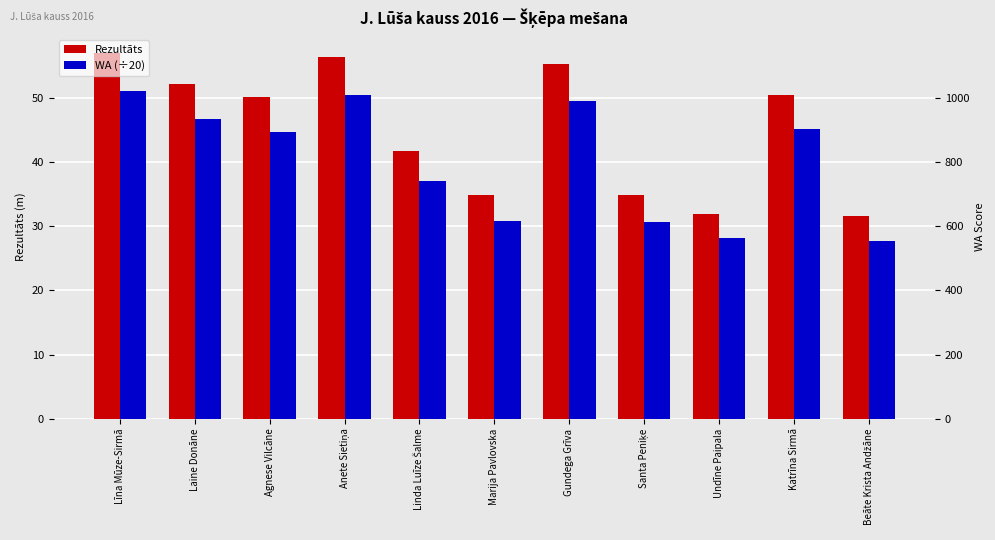

The value of Rezultāts at Laine Donāne is 52.2. True or false?

True